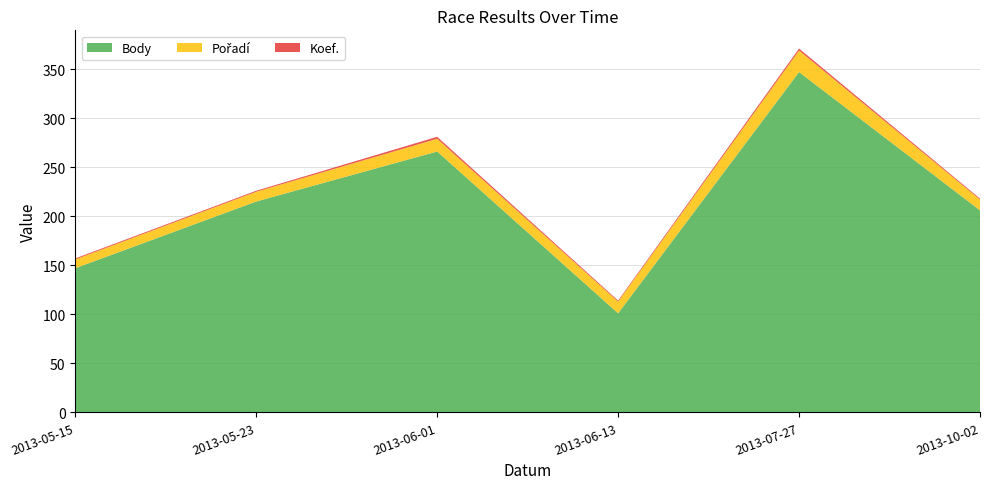

Reading left to right, transcribe all the data shown in this chart.

Body: 147	215	266	101	347	206
Pořadí: 9	10	13	12	22	11
Koef.: 1	1	2	1	2	1